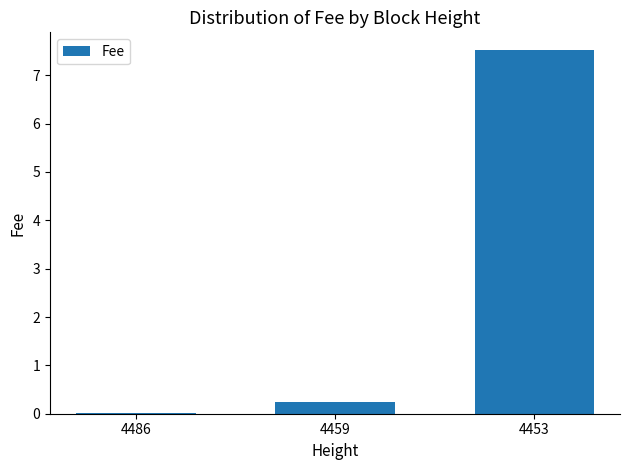

Is it true that the value at 4453 is 7.5?

True